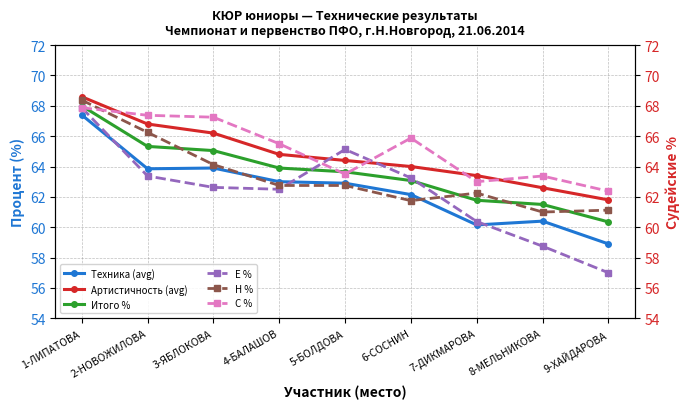

What position from the right is 8-МЕЛЬНИКОВА?

2